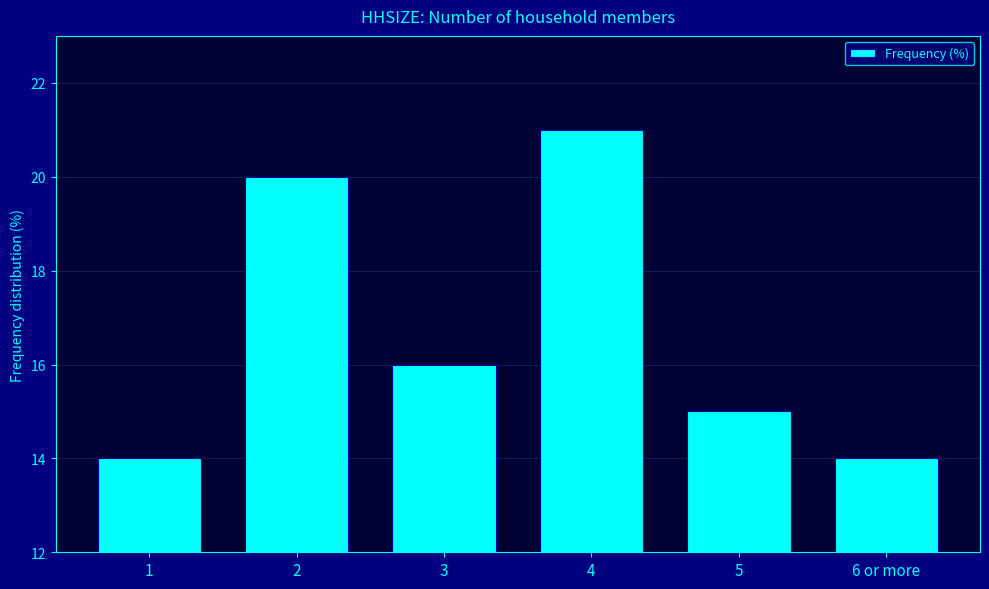

What is the ratio of the value at 2 to the value at 4?

1.0